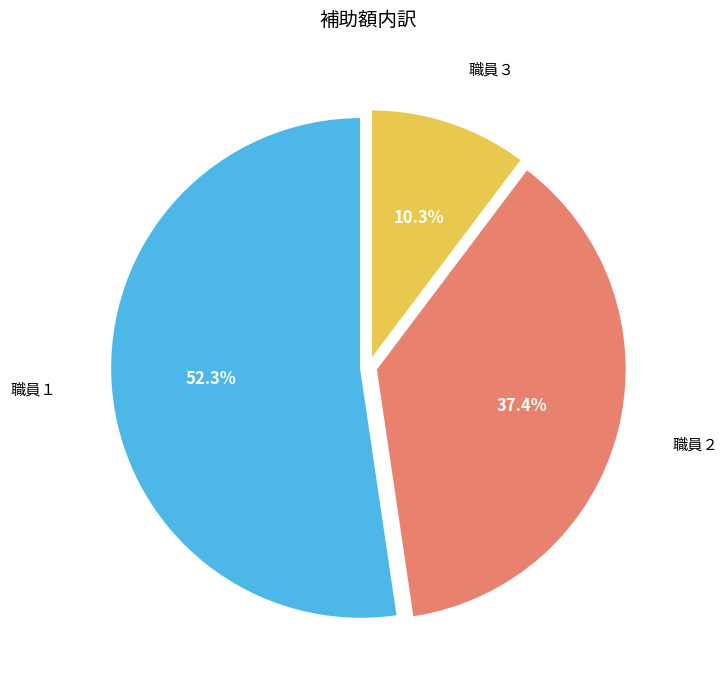

Is there any slice that represents more than half of the pie?

Yes